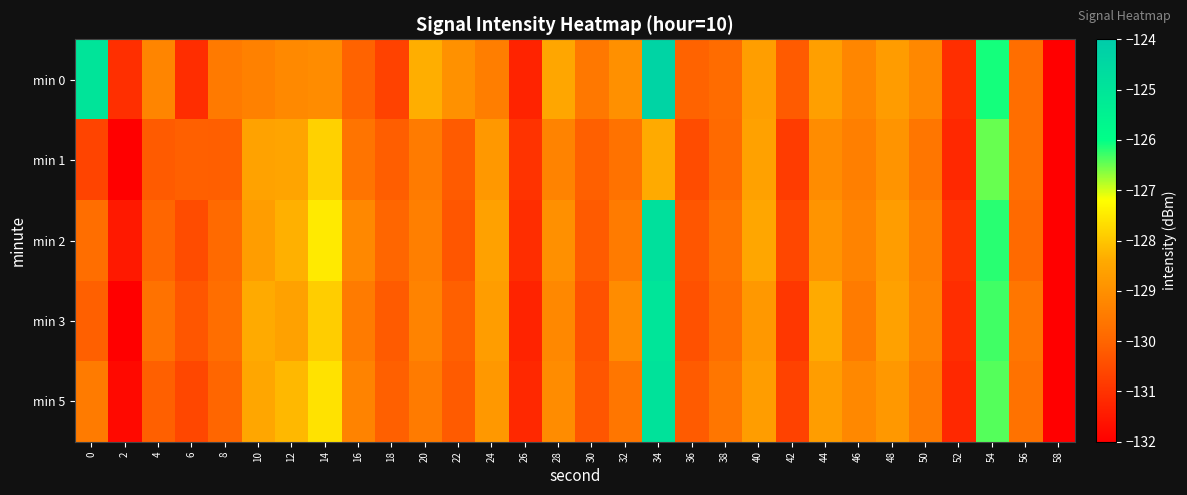

Which series has the largest range (max minus min)?

min 0